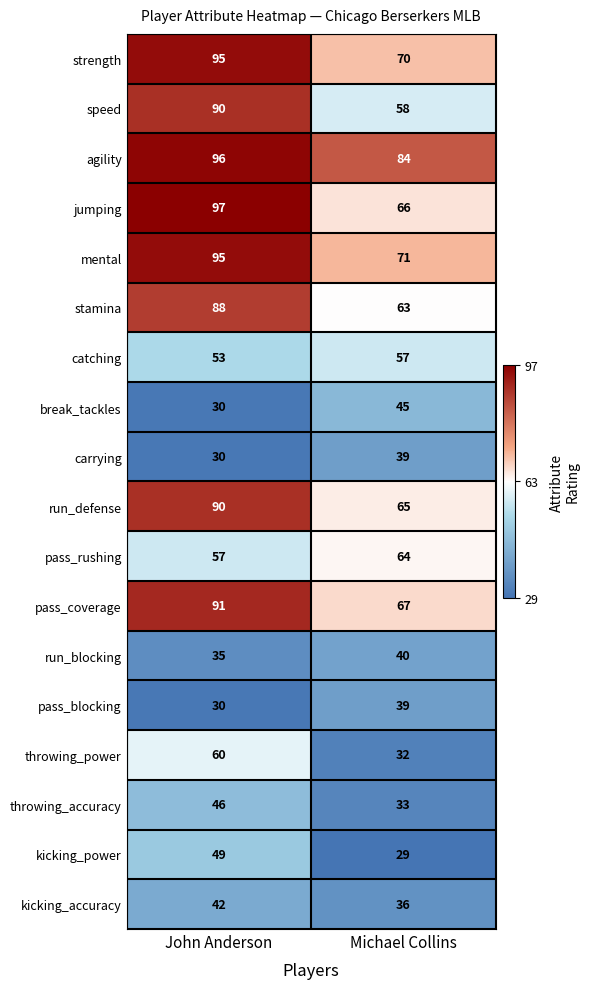

At which label is stamina closest to 75?

Michael Collins